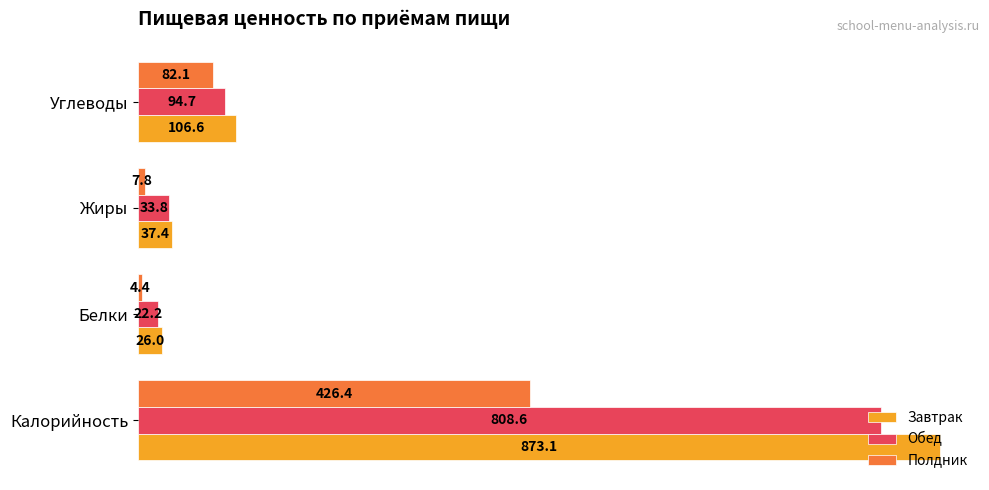

Which series has the largest total across all categories?

Завтрак